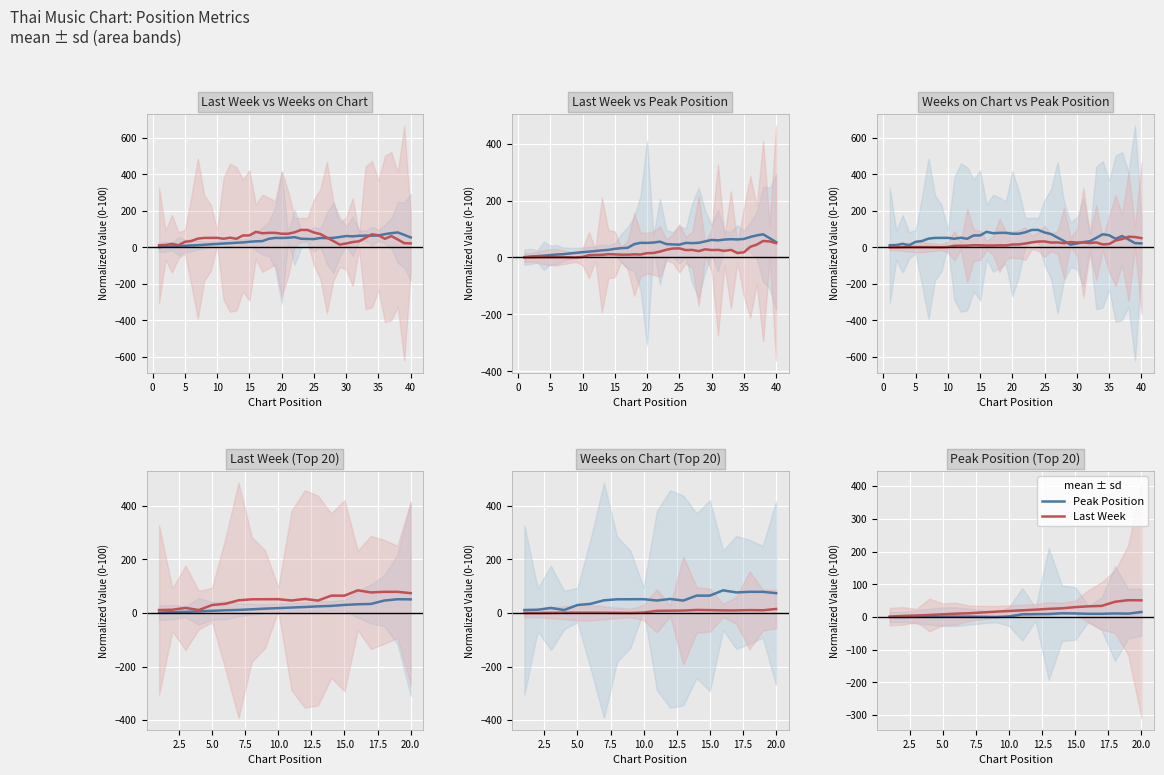

Count the number of categories in the chart.

20